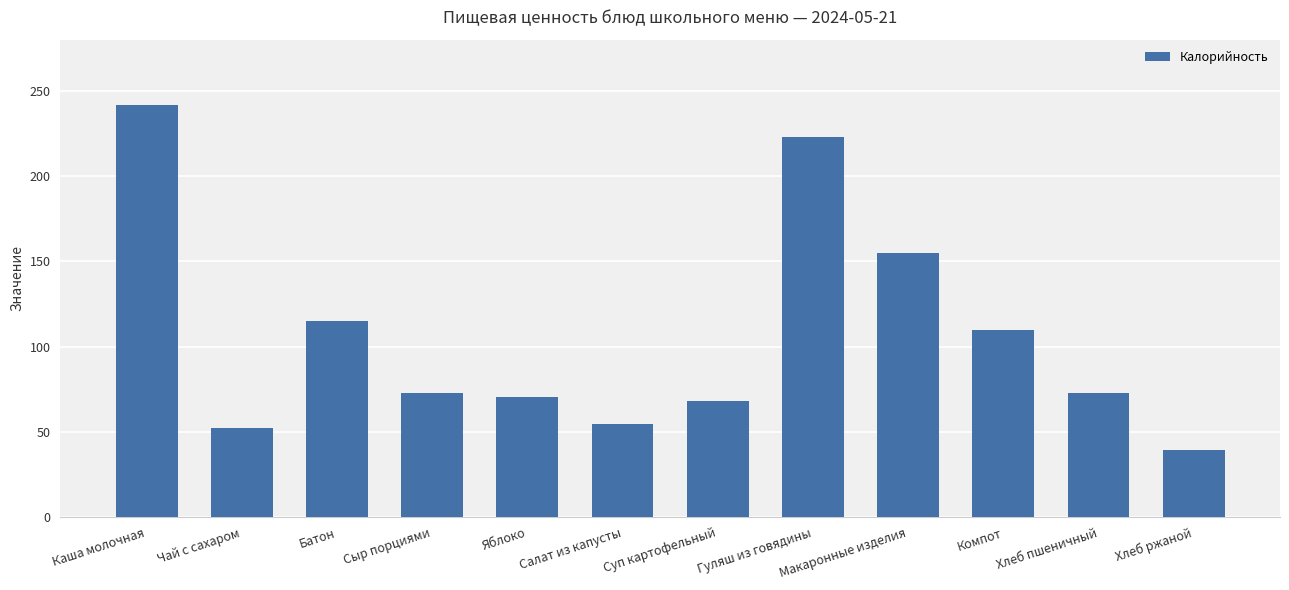

Which category has the lowest value across all series?

Хлеб ржаной